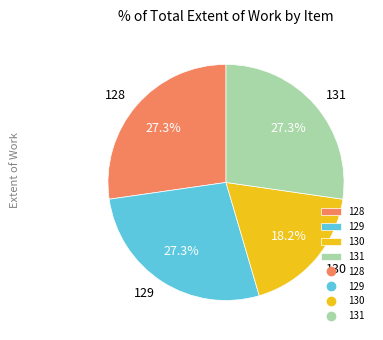

Combined, what portion of the pie is 129 and 130?

45.5%